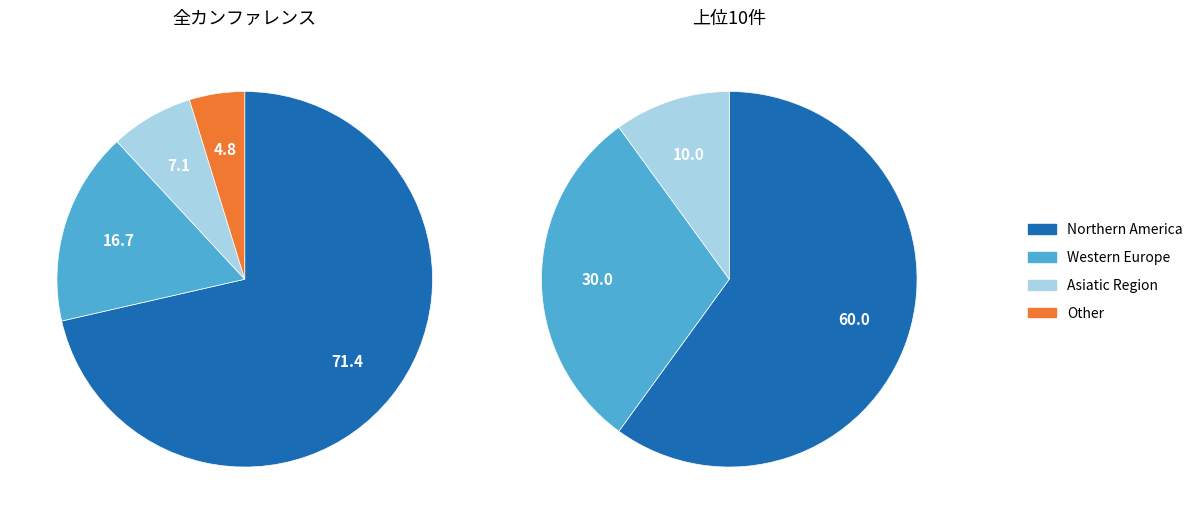

To the nearest percent, what portion does Asiatic Region represent?

7%